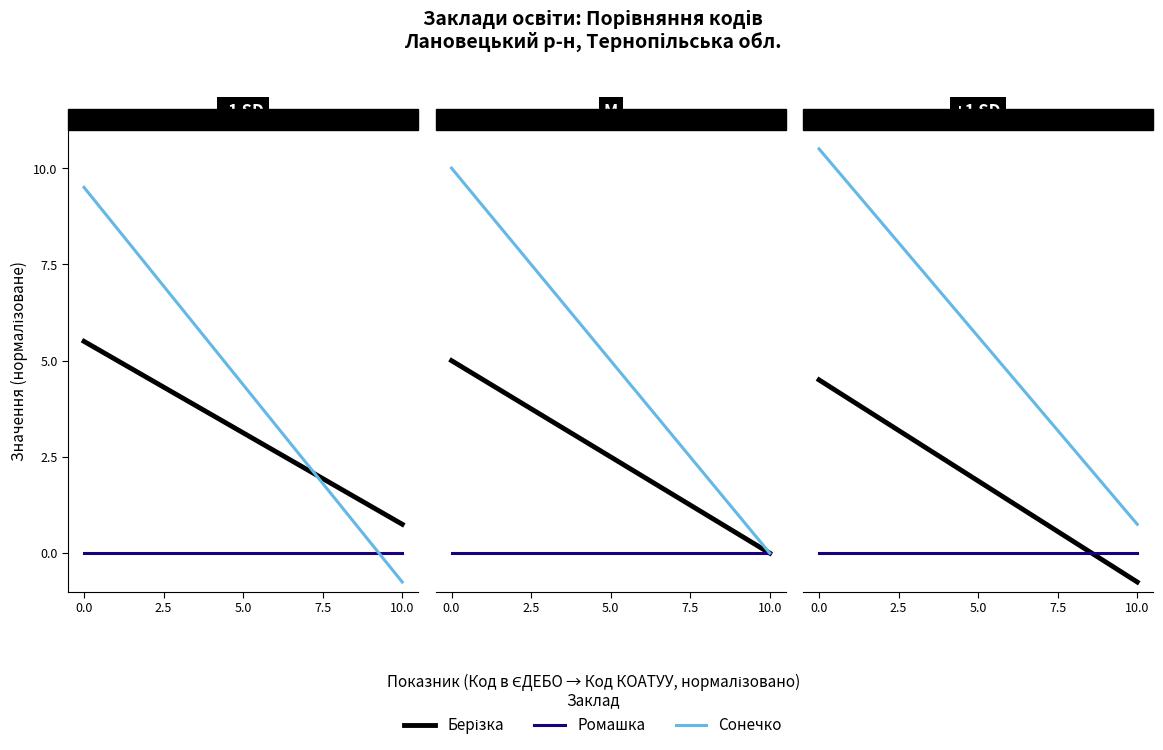

Does the chart display data point markers on the line(s)?

No